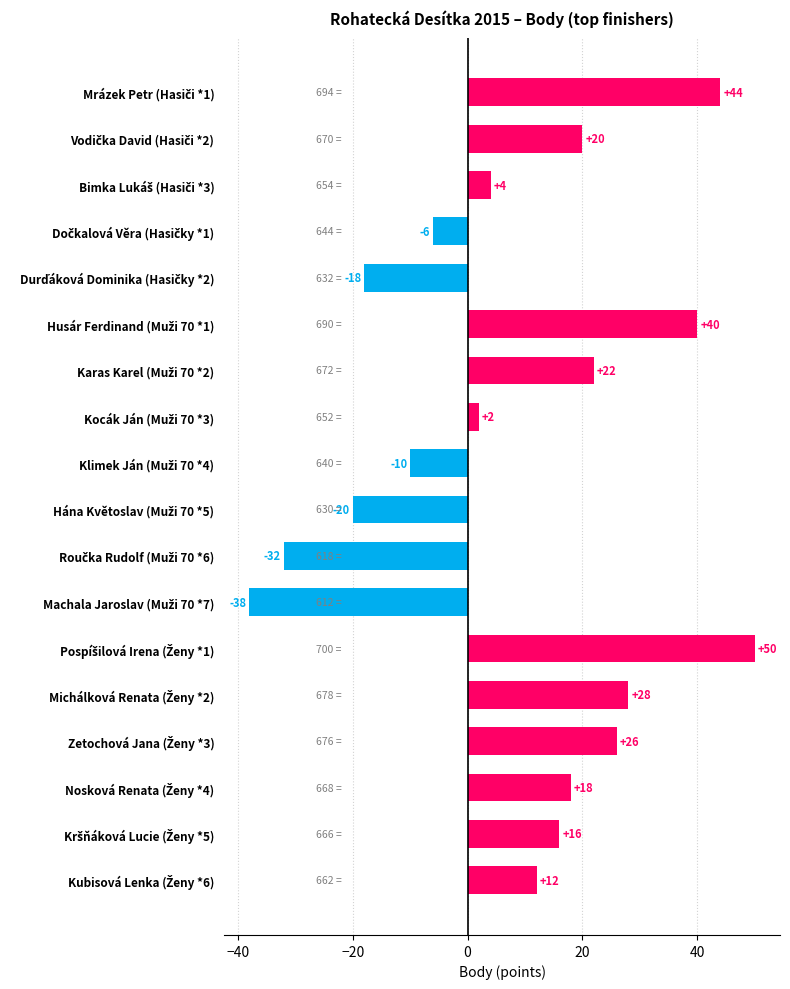

What is the sum of all values?

158